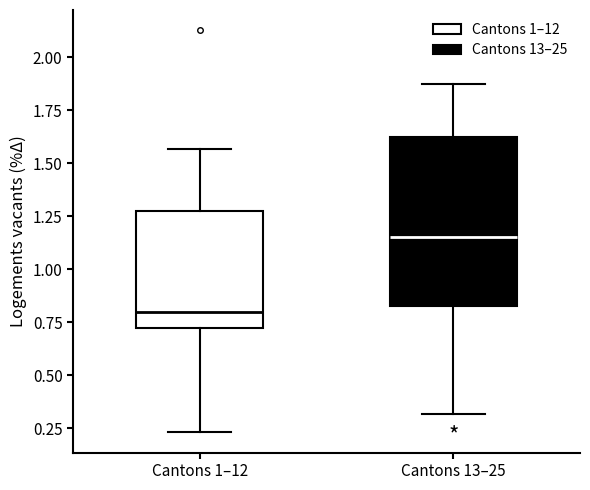

Which box's median line is the highest?

Cantons 13–25